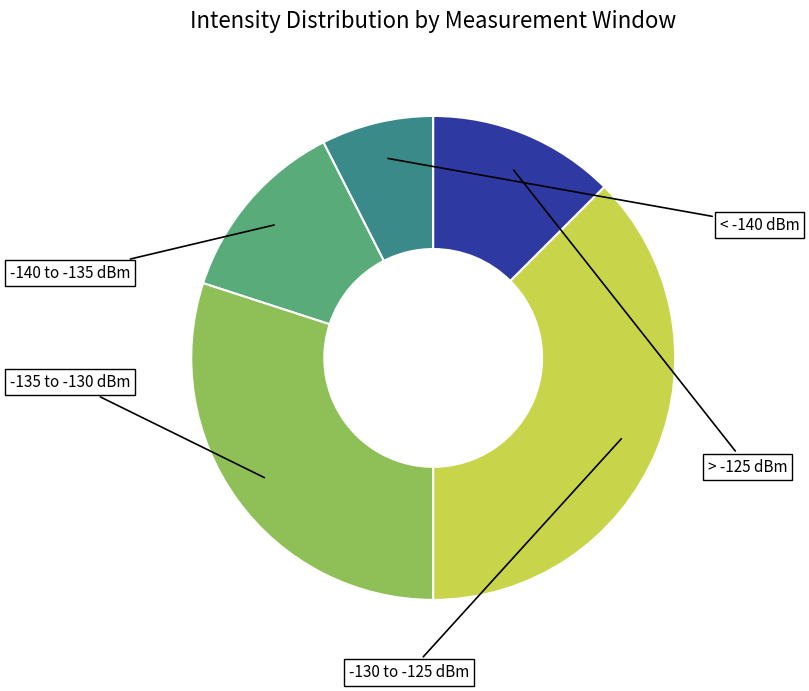

Is there a majority slice in this chart?

No